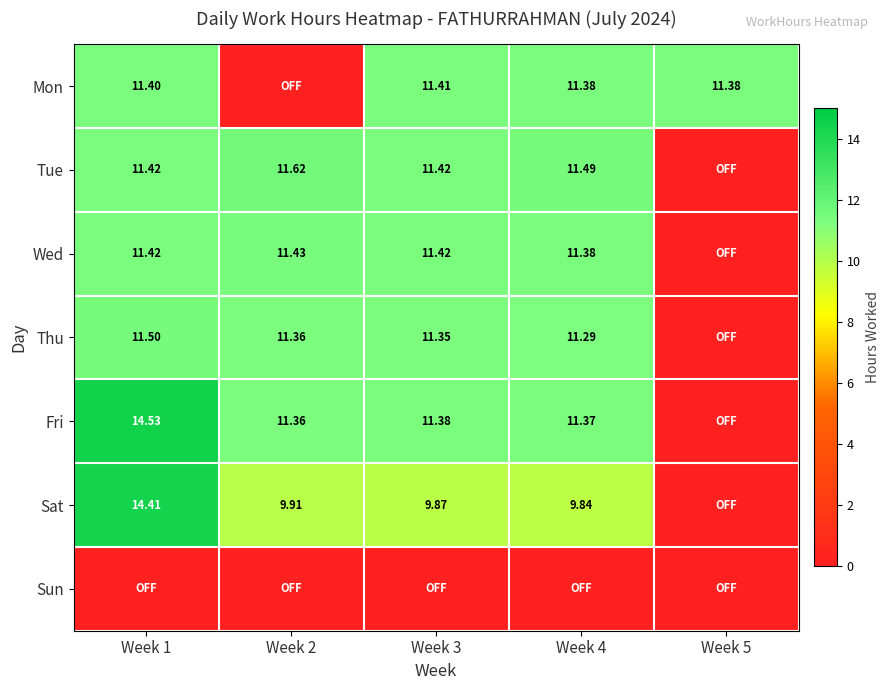

Is the value of Fri at Week 4 greater than the value of Thu at Week 3?

Yes